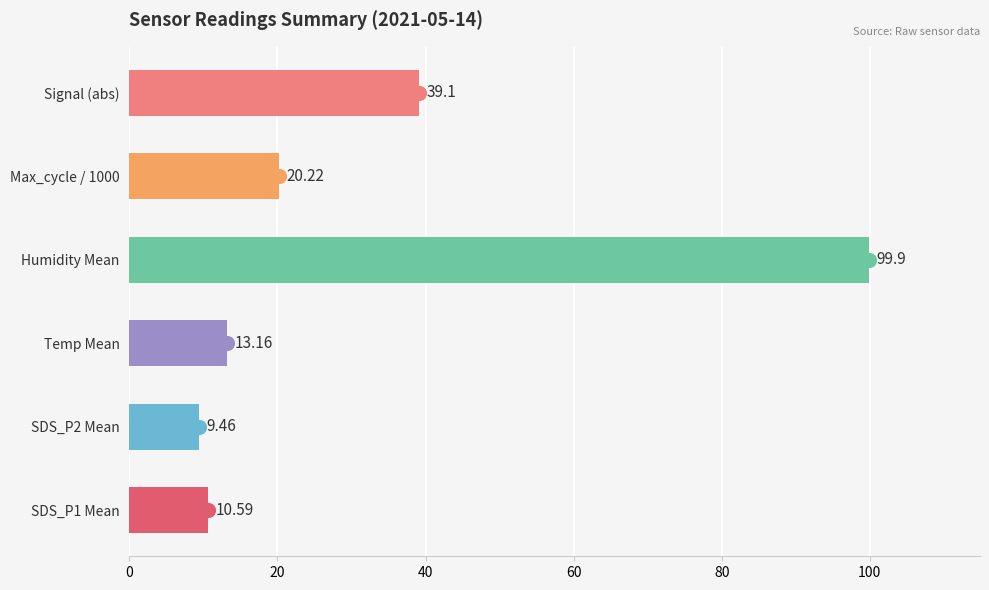

What is the average value?

32.1